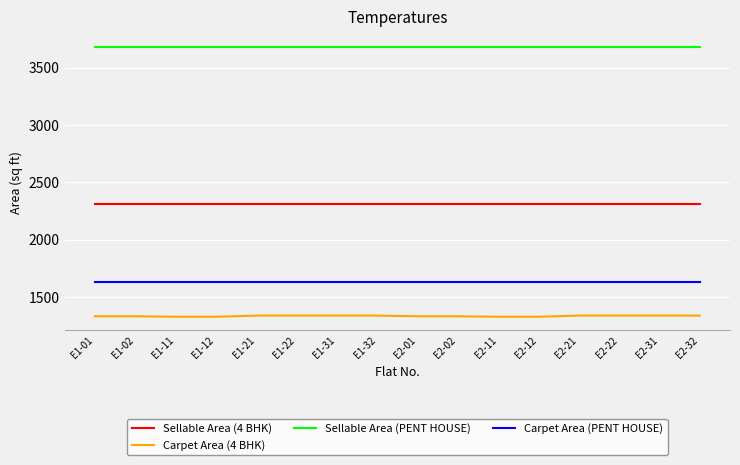

What is the lowest value of the Sellable Area (PENT HOUSE) series?

3675